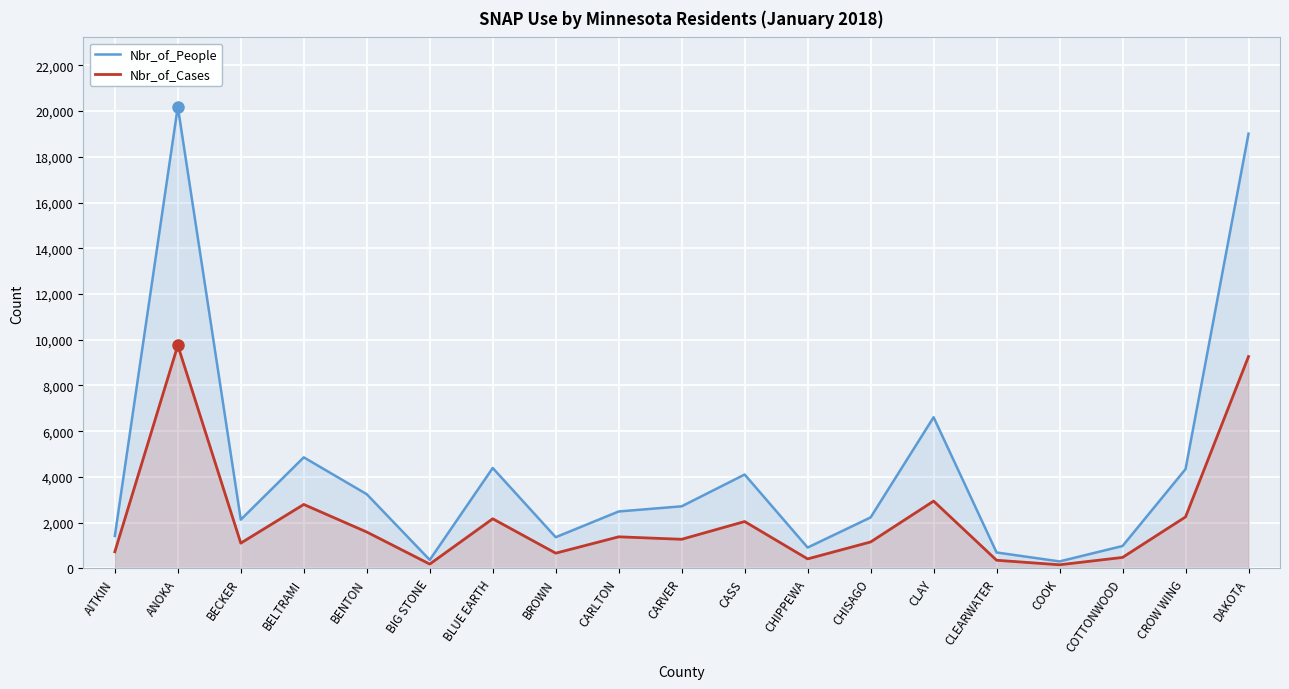

True or false: Nbr_of_Cases and Nbr_of_People intersect in this chart.

False